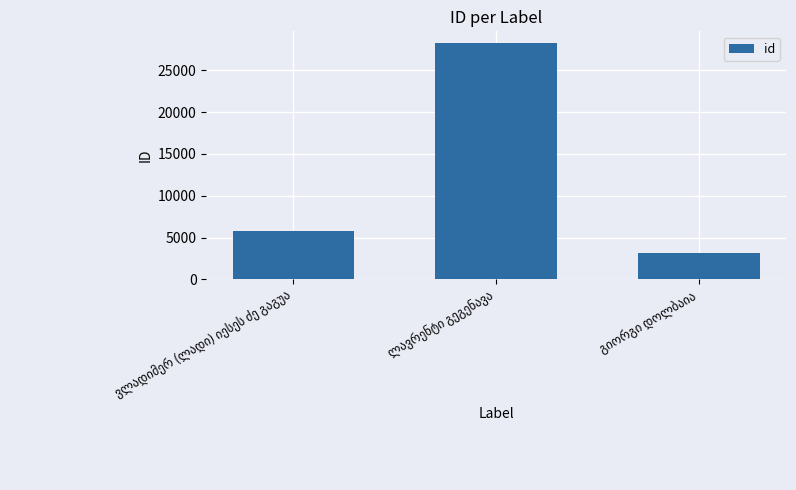

What is the sum of all values?

37246